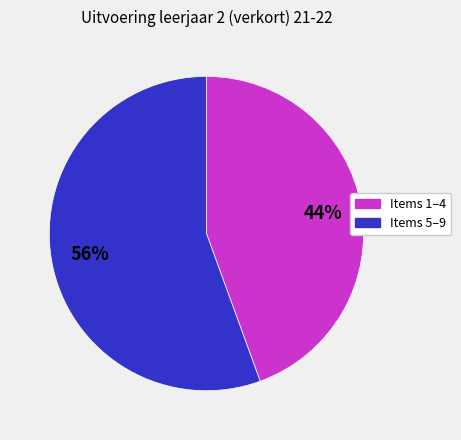

How many slices are in this pie chart?

2